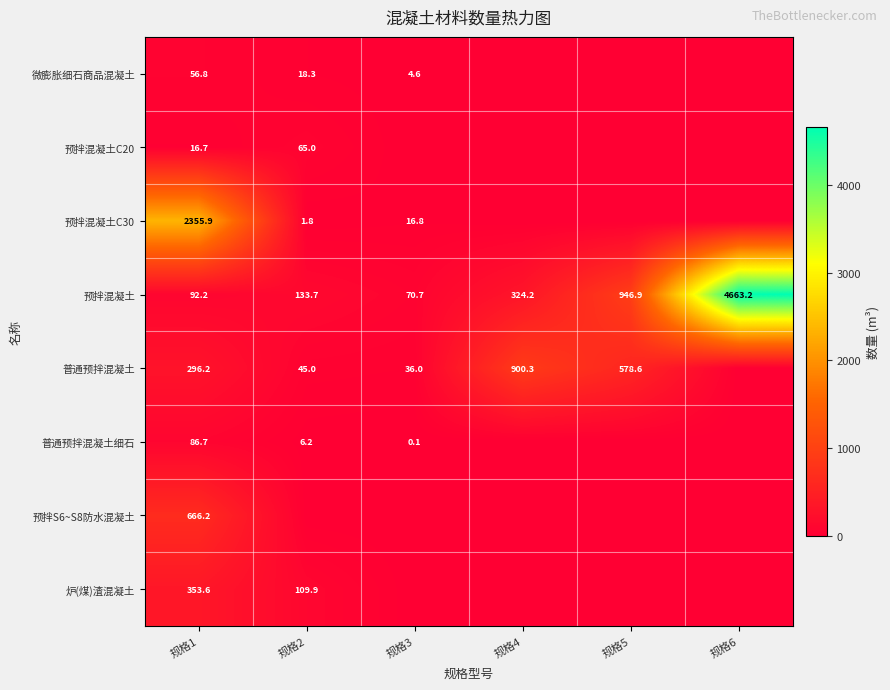

Rank the categories by 预拌混凝土 value from highest to lowest.

规格6, 规格5, 规格4, 规格2, 规格1, 规格3